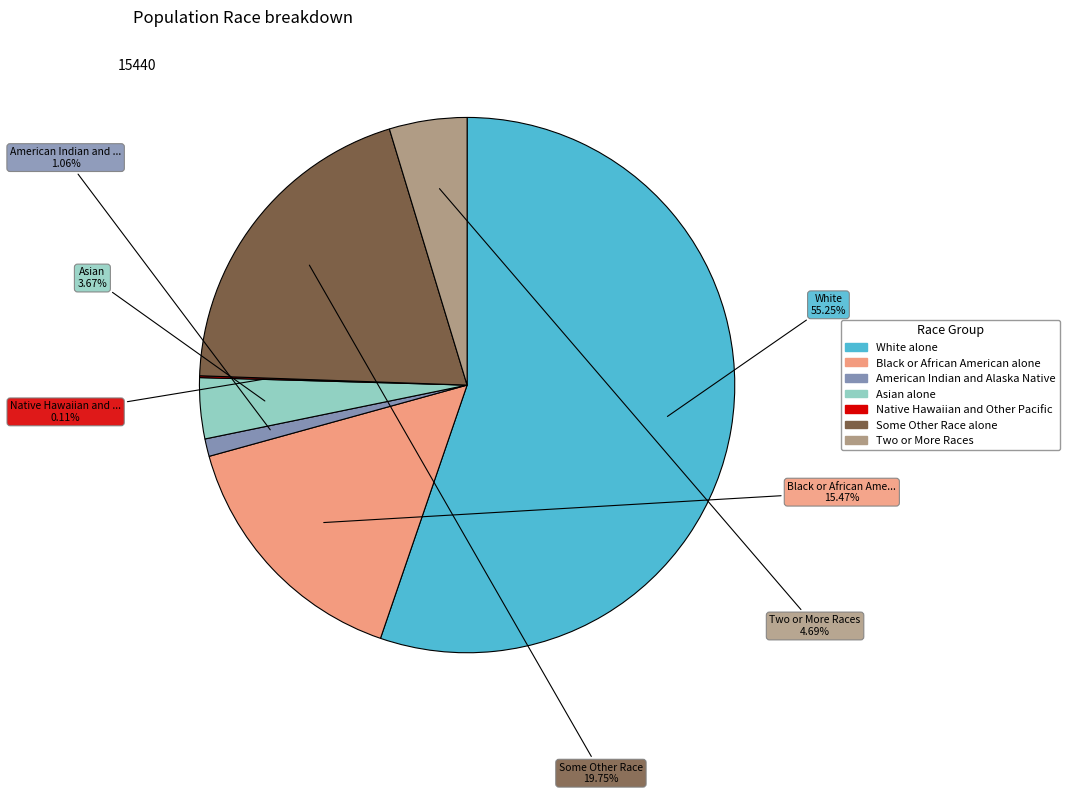

What percentage is the Some Other Race alone slice, to the nearest percent?

20%